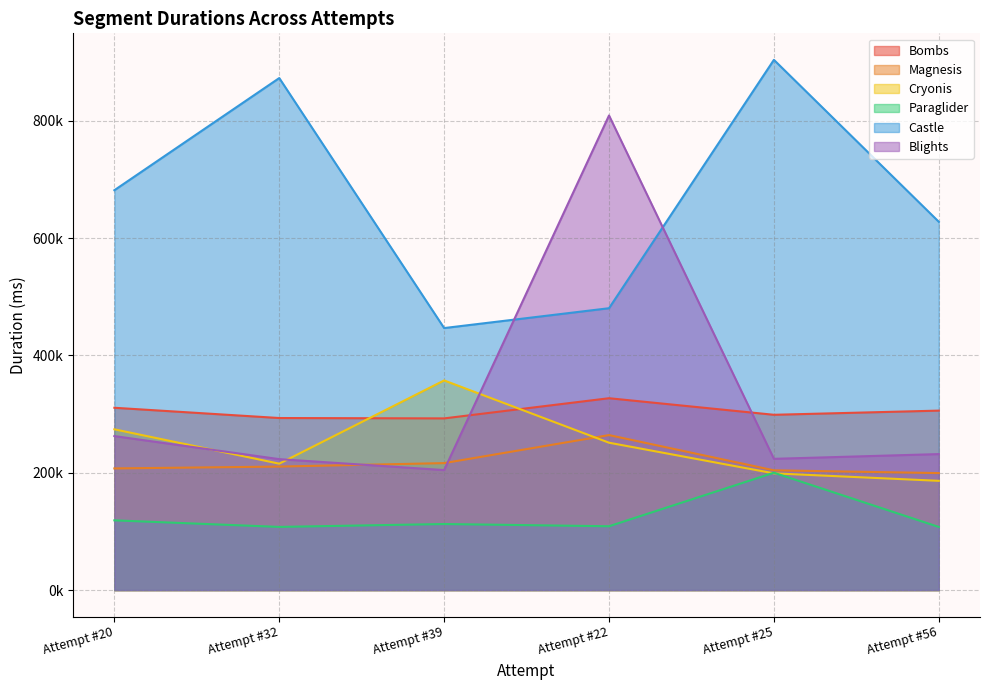

True or false: Magnesis and Bombs intersect in this chart.

False